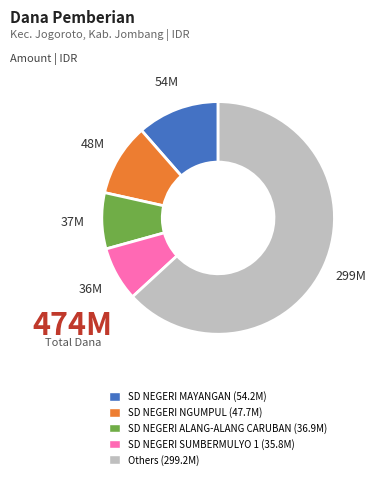

Does any single category account for the majority?

Yes